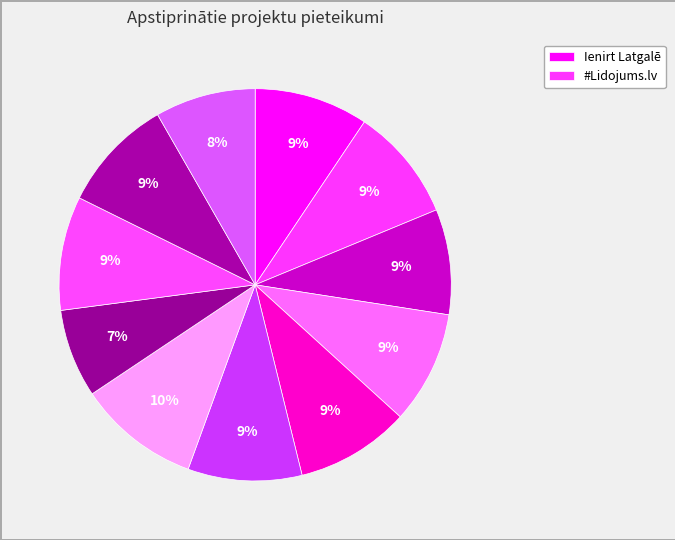

Rank the categories by value from highest to lowest.

Mājas svētība, Ienirt Latgalē, Tērvetes nometne, Teātra nometne, Bērnu nometnes, Radām Latviju!, #Lidojums.lv, Daugavas stāsti -2022, Dzīvo zaļi Latvijā, Mūsmājas, Latvietim Būt...